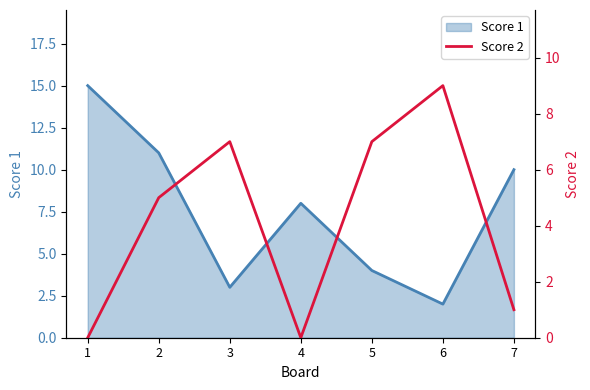

Is it true that Score 1 equals 13 at 4?

False